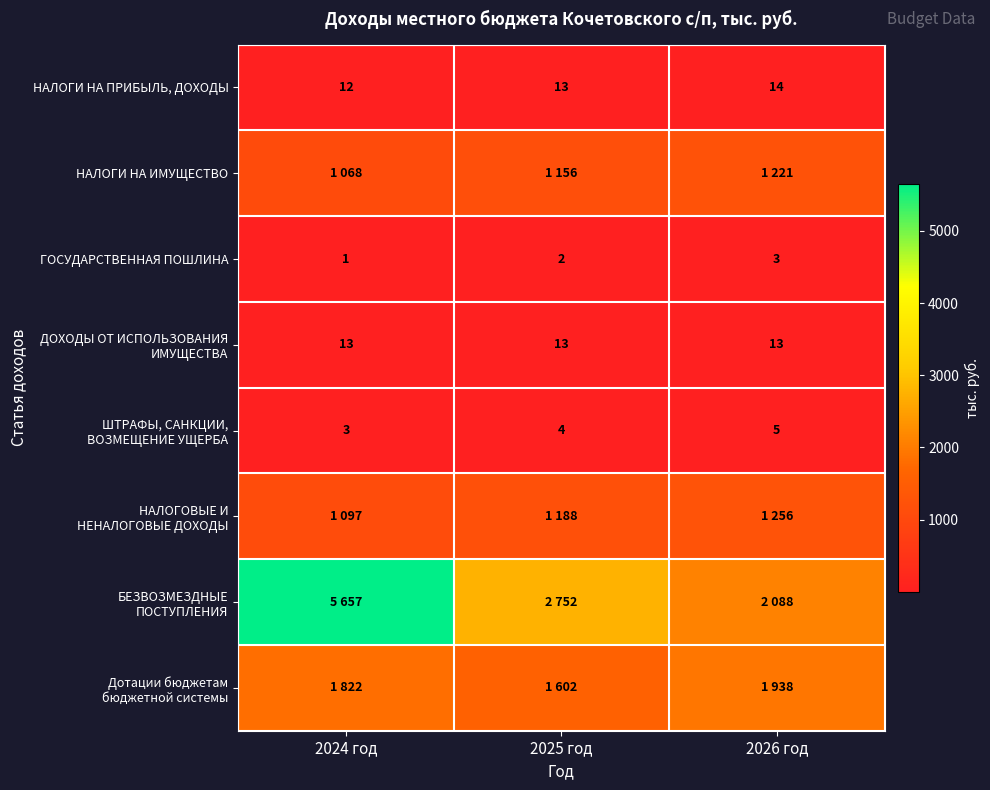

How many data points in НАЛОГИ НА ПРИБЫЛЬ, ДОХОДЫ are less than 13?

1